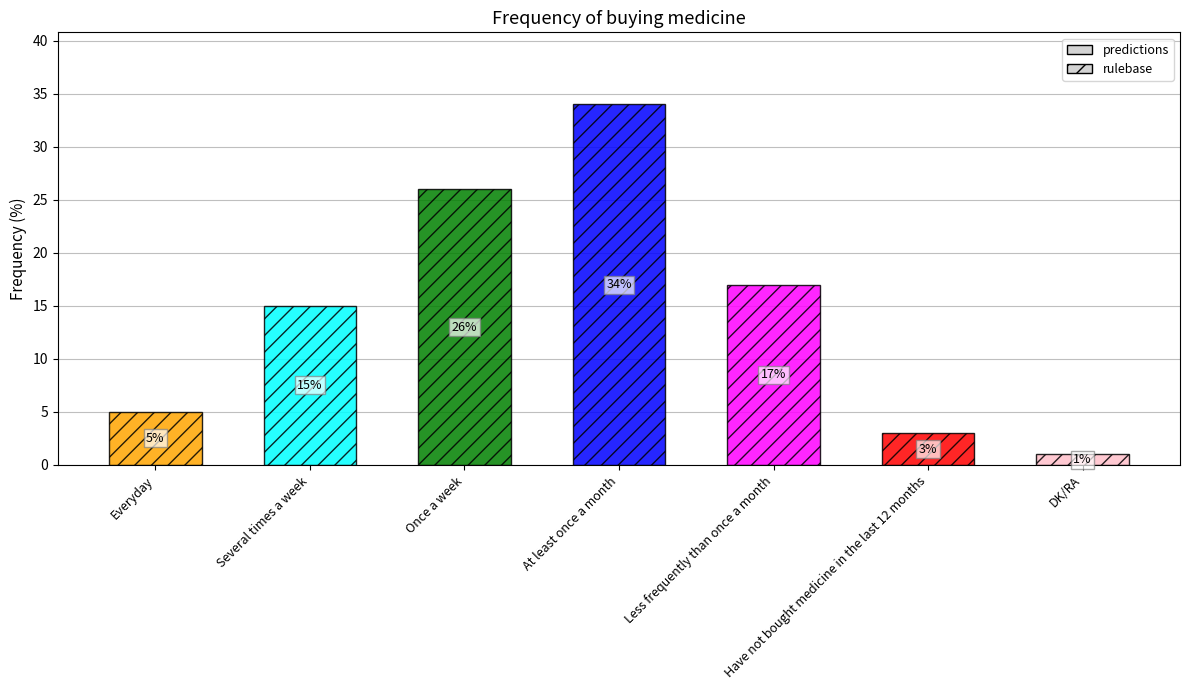

What is the label of the 6th bar from the left?

Have not bought medicine in the last 12 months